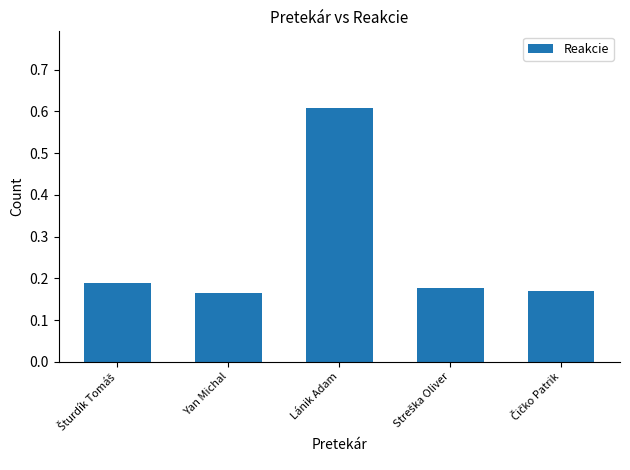

Which label corresponds to the largest value in the chart?

Lánik Adam